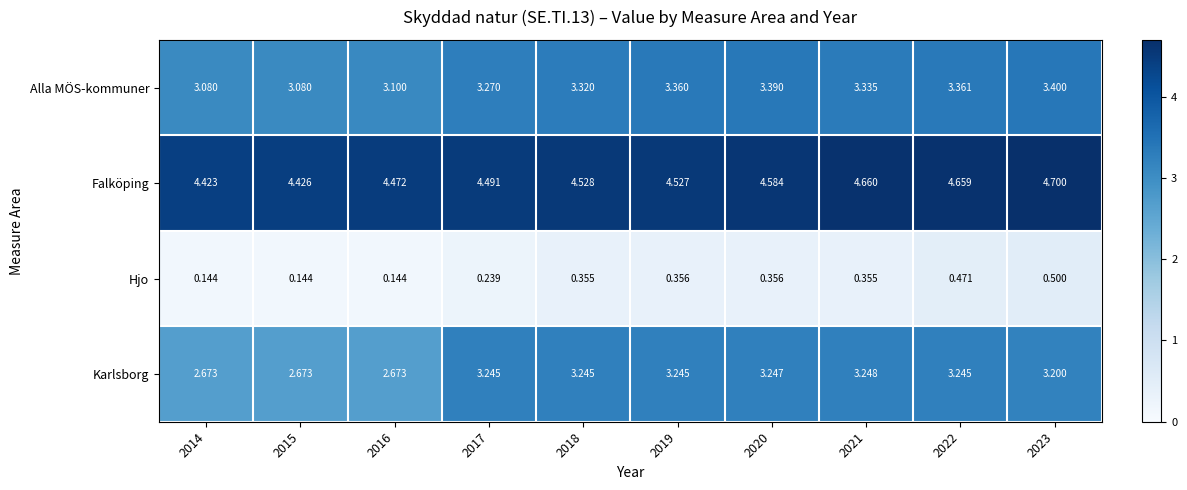

Between 2015 and 2020, which series saw the biggest shift?

Karlsborg